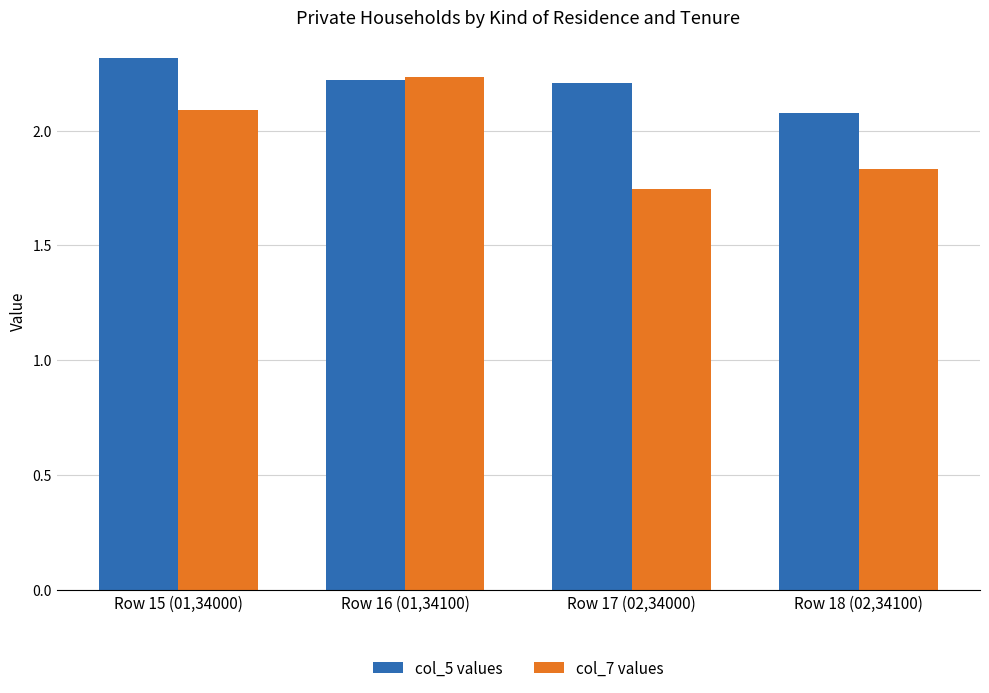

How many bars are there in total?

8